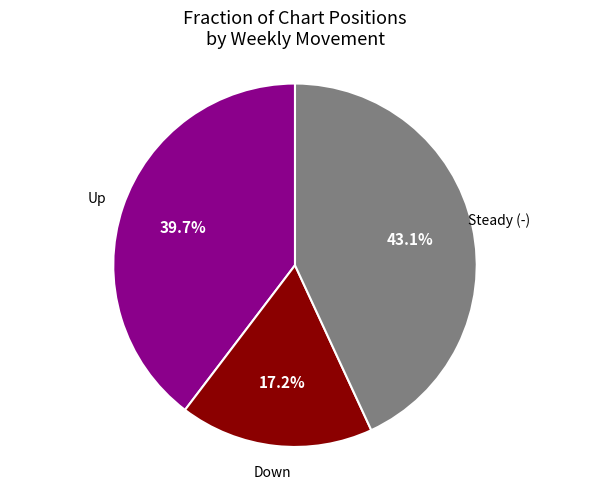

Is there a majority slice in this chart?

No